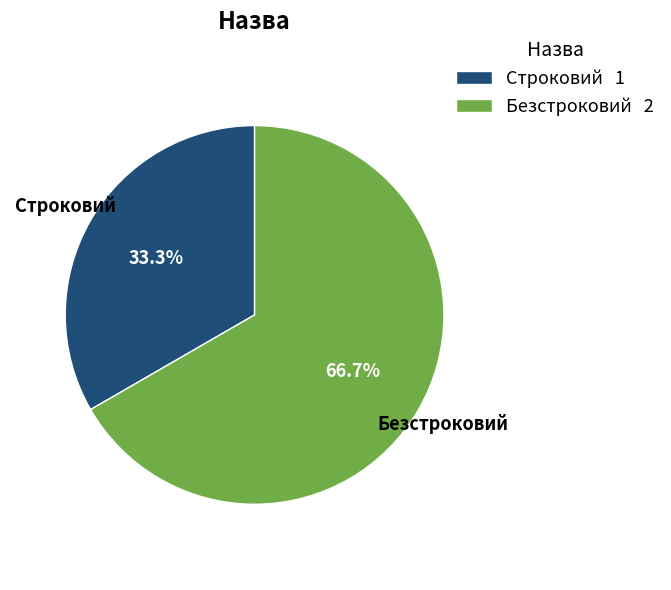

True or false: Строковий accounts for 33% of the total.

True